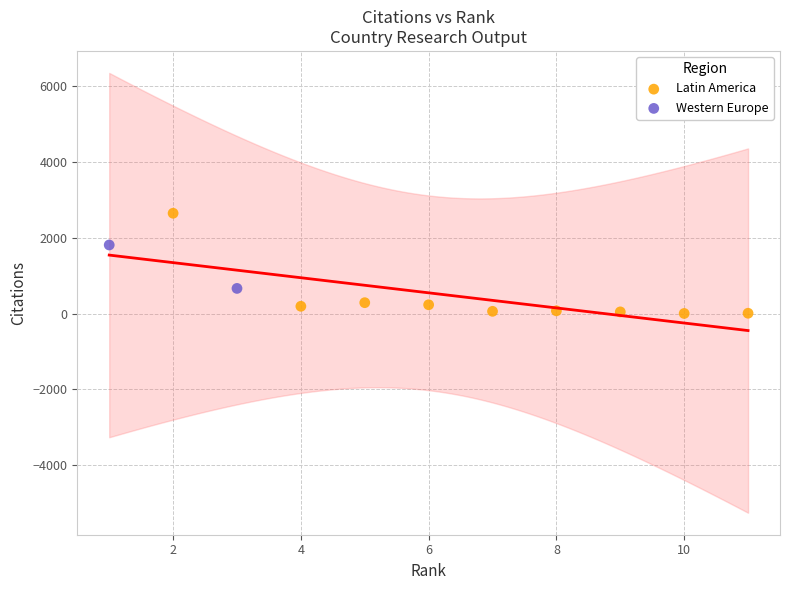

What are all the series names shown in the legend?

Latin America, Western Europe